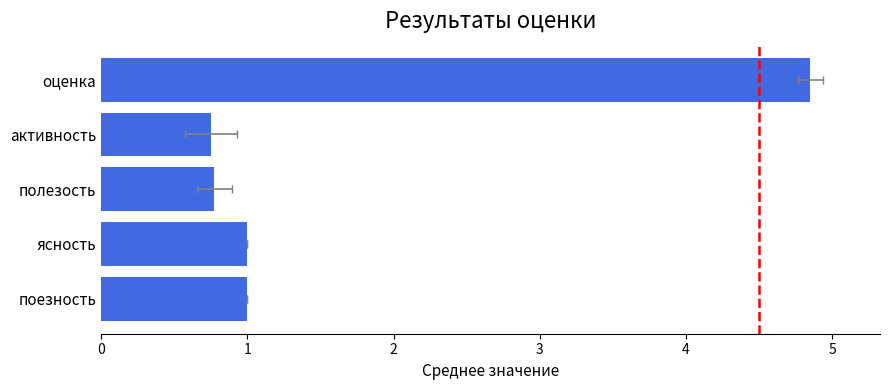

List the labels in order of value, smallest first.

3, 2, 0, 1, 4